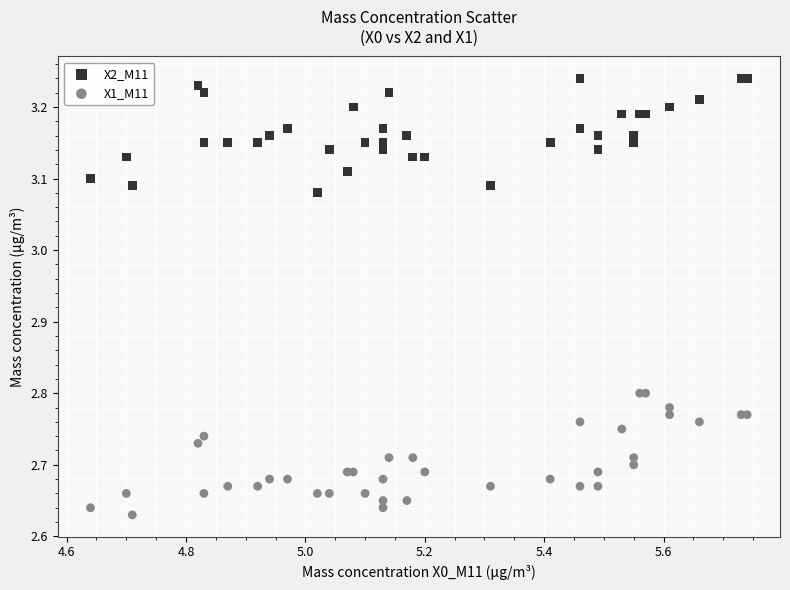

What is the X range (max minus min) for the scatter plot?

1.1